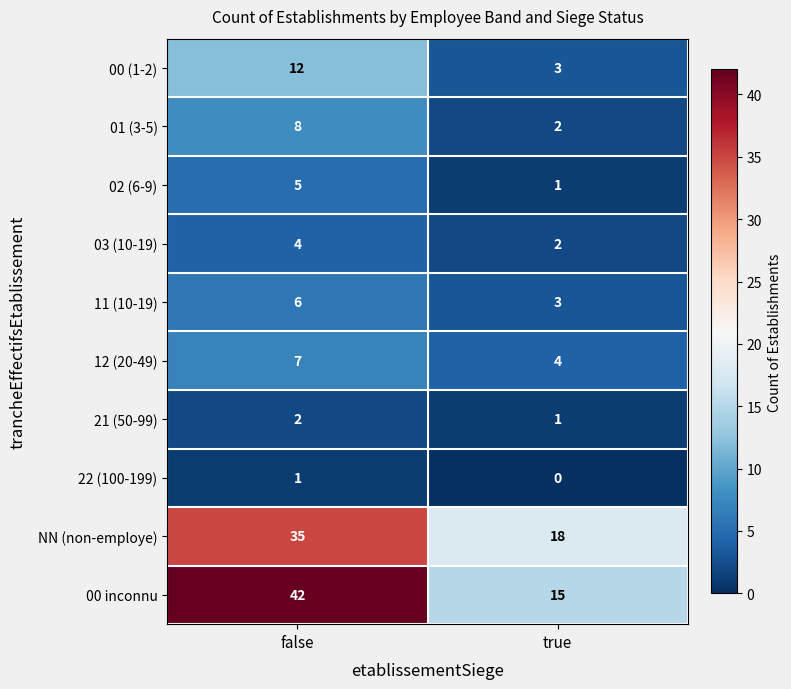

What is the sum of all NN (non-employe) values?

53